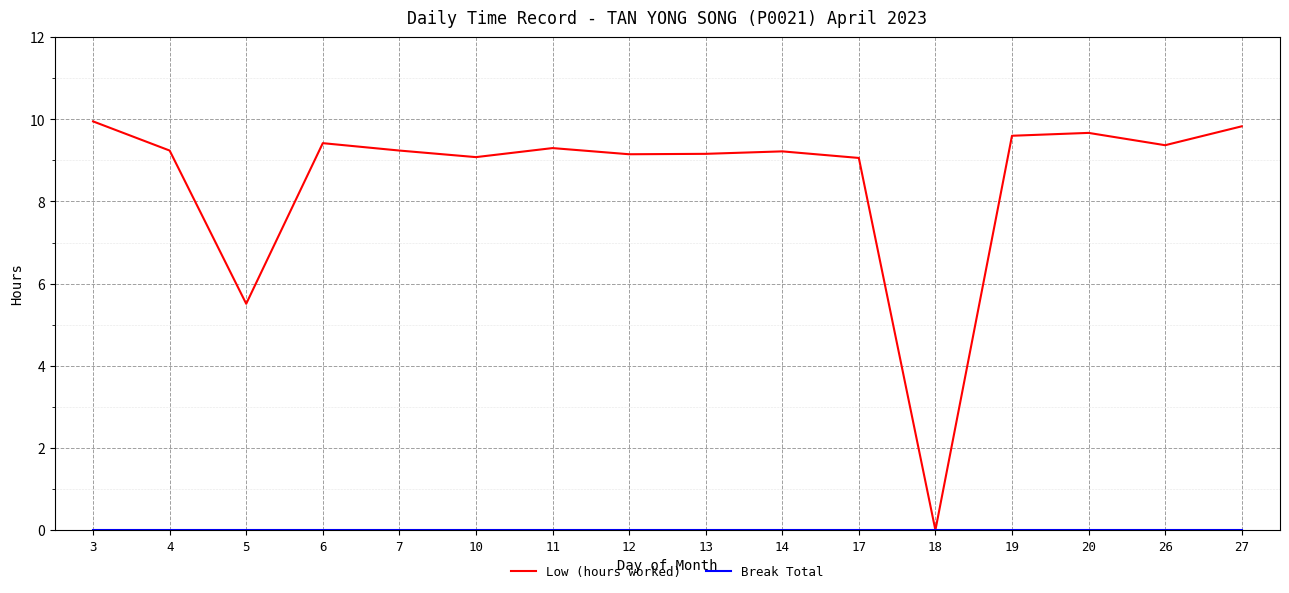

The value of Low (hours worked) at 11 is 9.3. True or false?

True